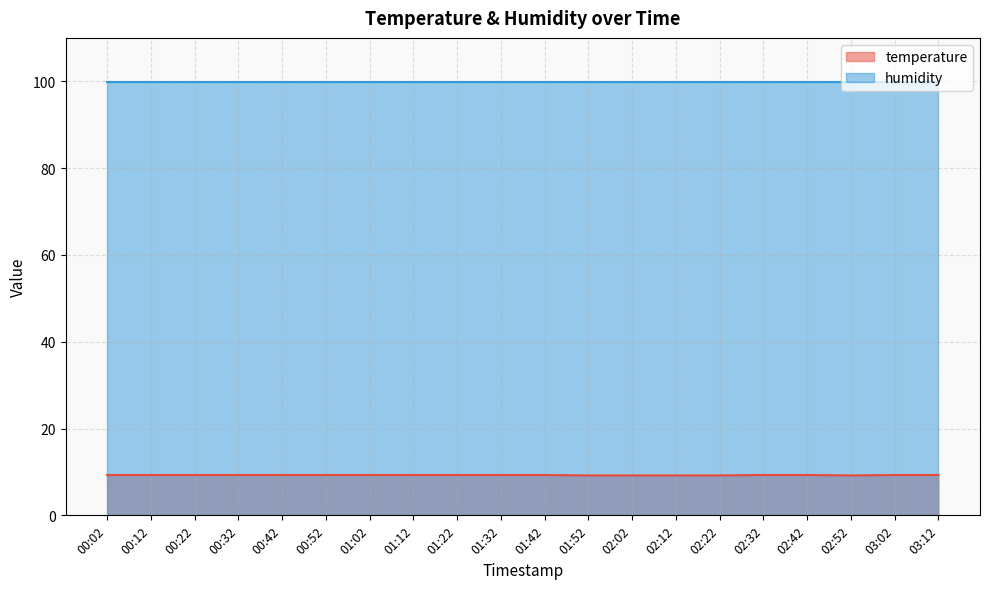

Between 00:52 and 01:52, which is larger?

00:52